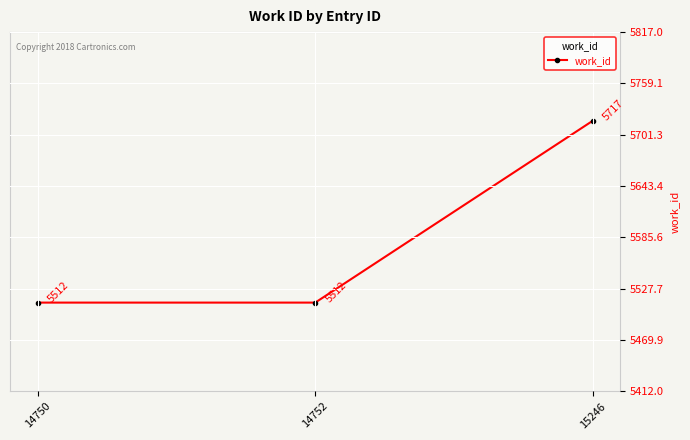

True or false: the data shows 3015 at 14750.

False